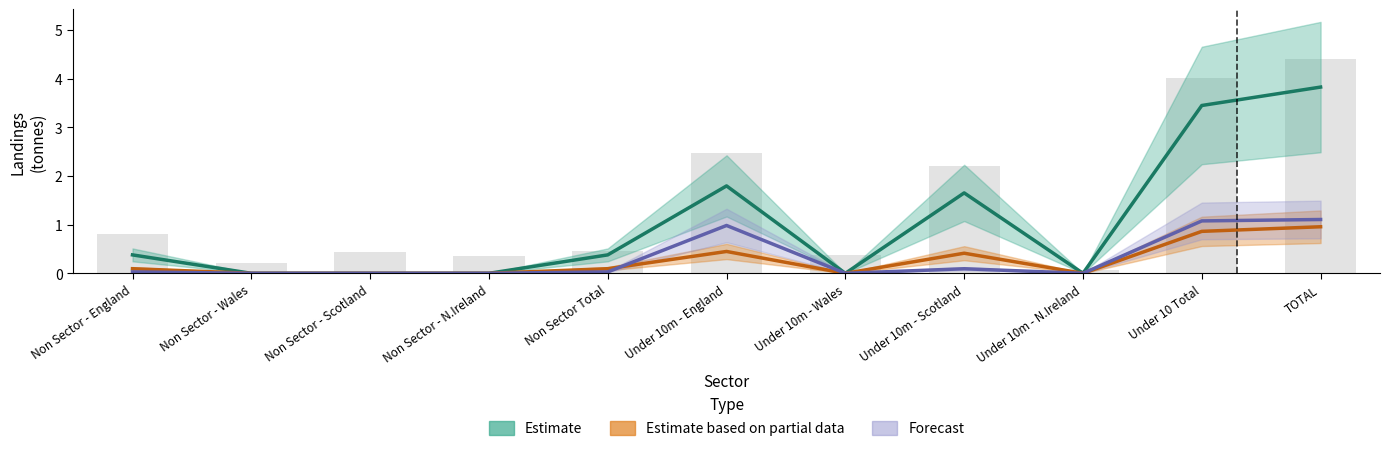

True or false: Forecast has a value of 0.8 at TOTAL.

False